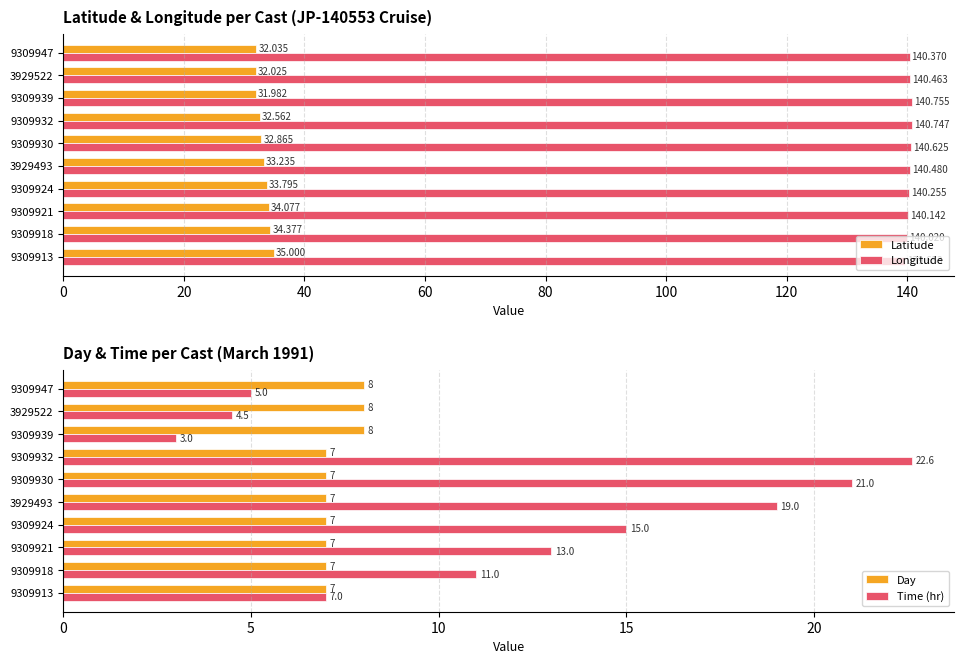

How many values in the Time (hr) series exceed 13?

4